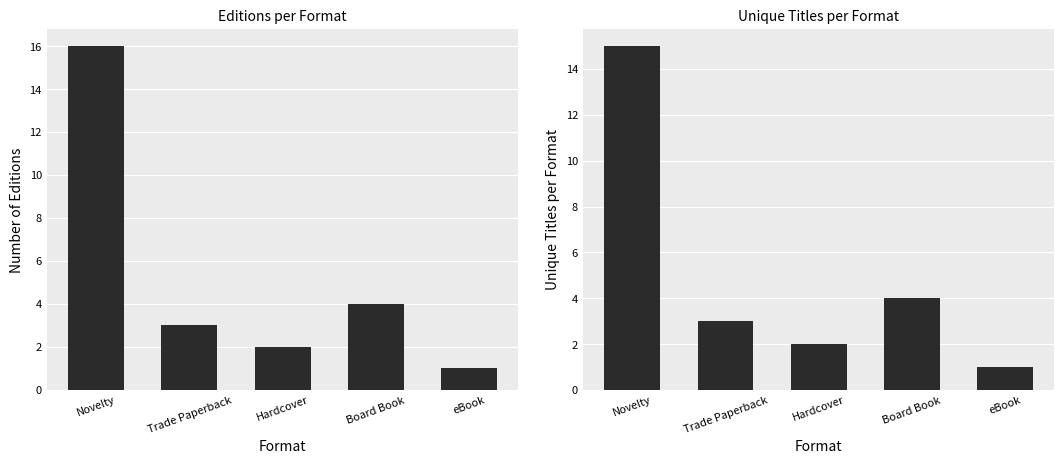

Reading left to right, extract all data points from this chart.

Count of Editions: Novelty=16	Trade Paperback=3	Hardcover=2	Board Book=4	eBook=1
Unique Titles: Novelty=15	Trade Paperback=3	Hardcover=2	Board Book=4	eBook=1